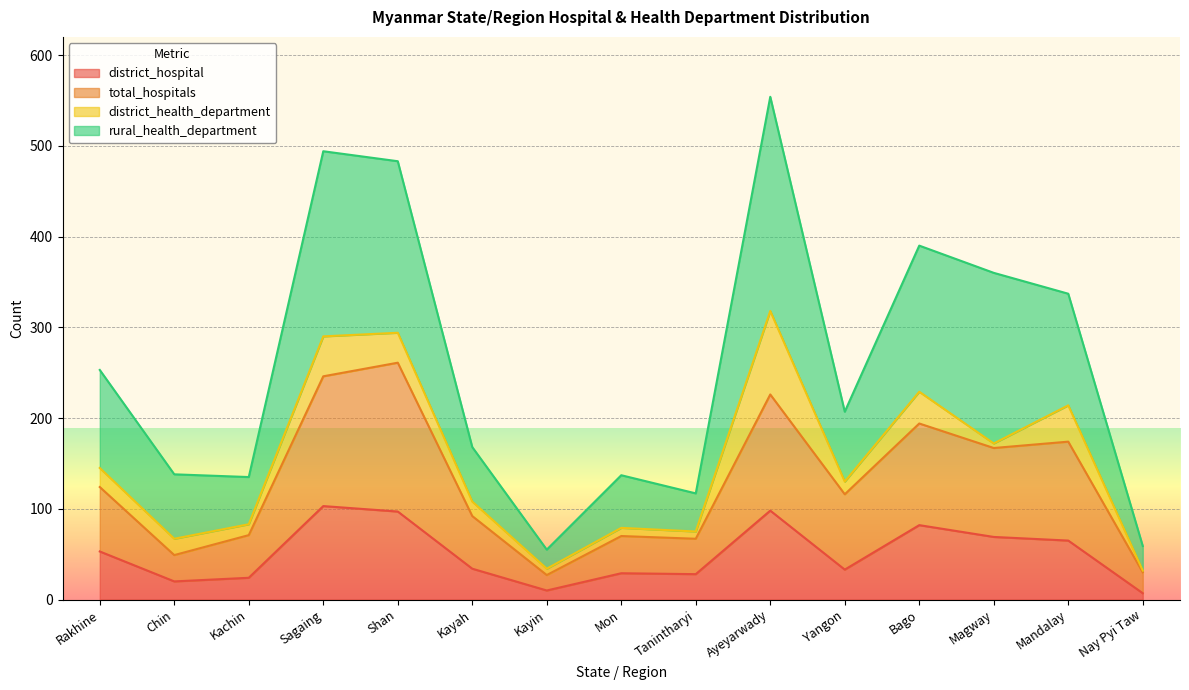

Is it true that rural_health_department equals 99 at Shan?

False